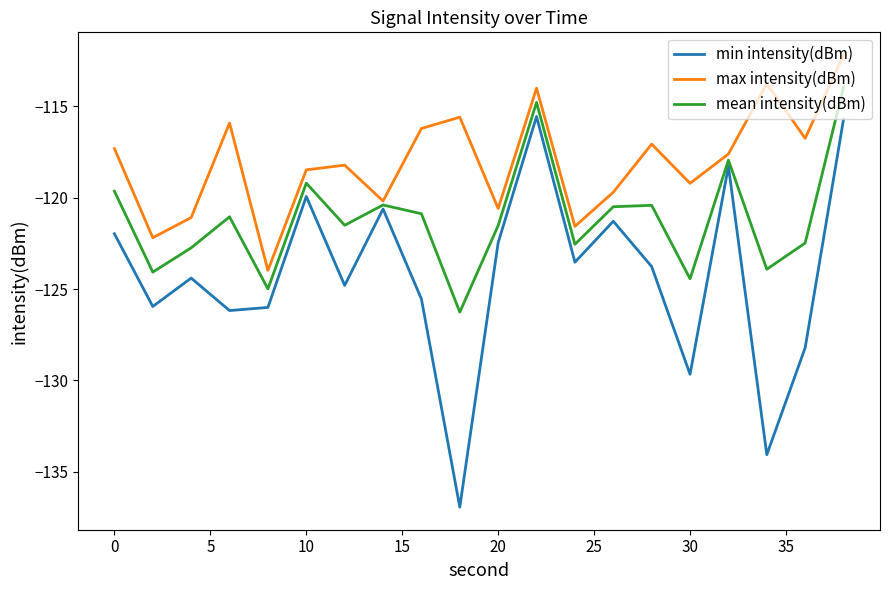

List the series in order of their peak value, lowest first.

min intensity(dBm), mean intensity(dBm), max intensity(dBm)